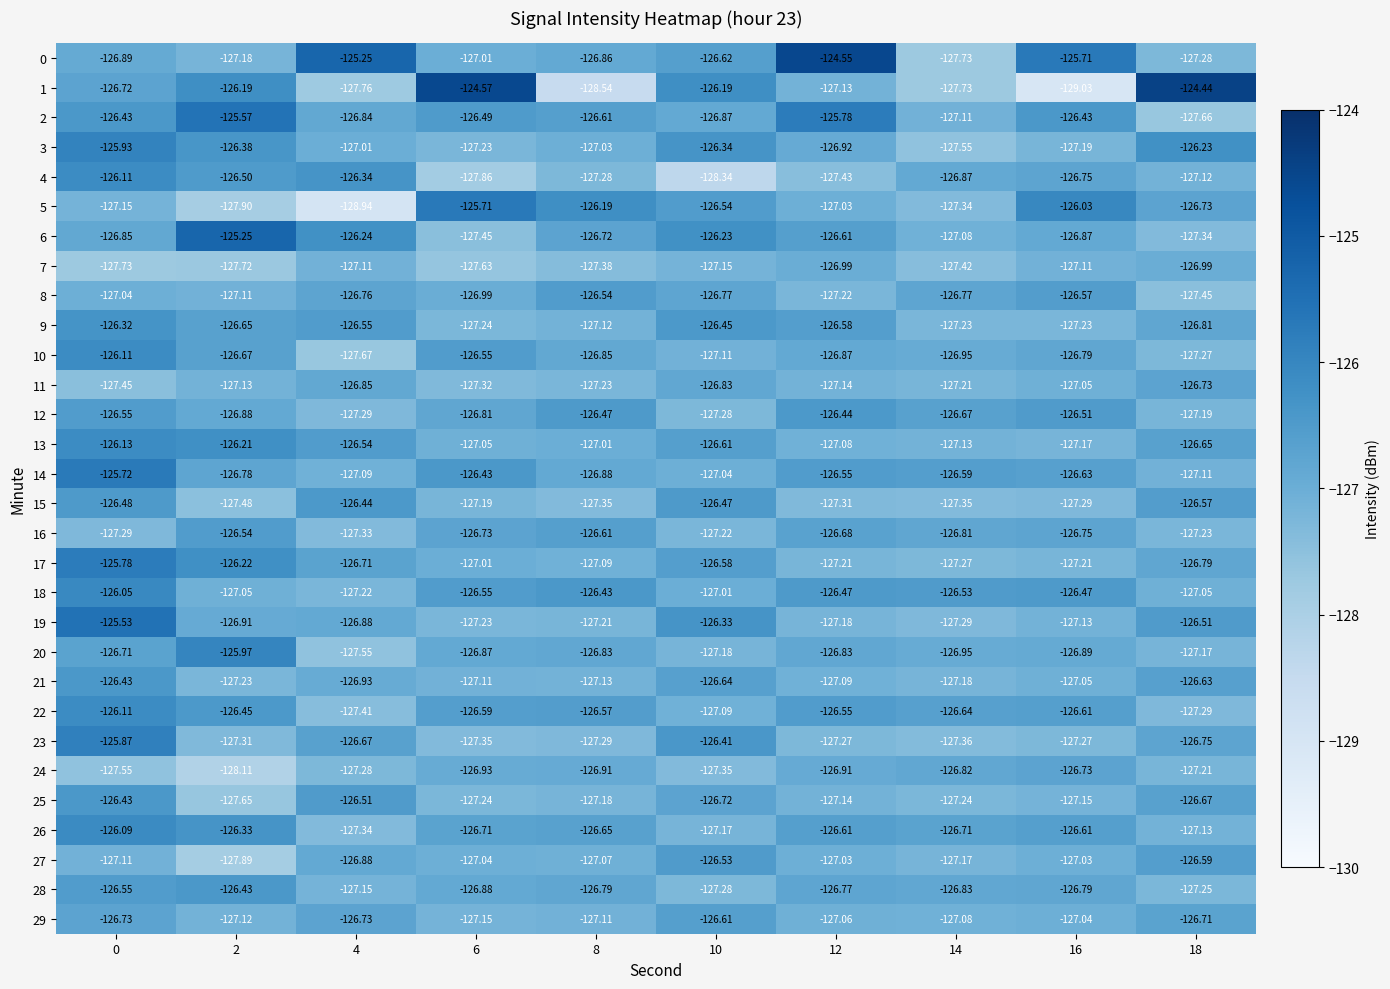

Is the value of 25 at 8 greater than the value of 14 at 0?

No